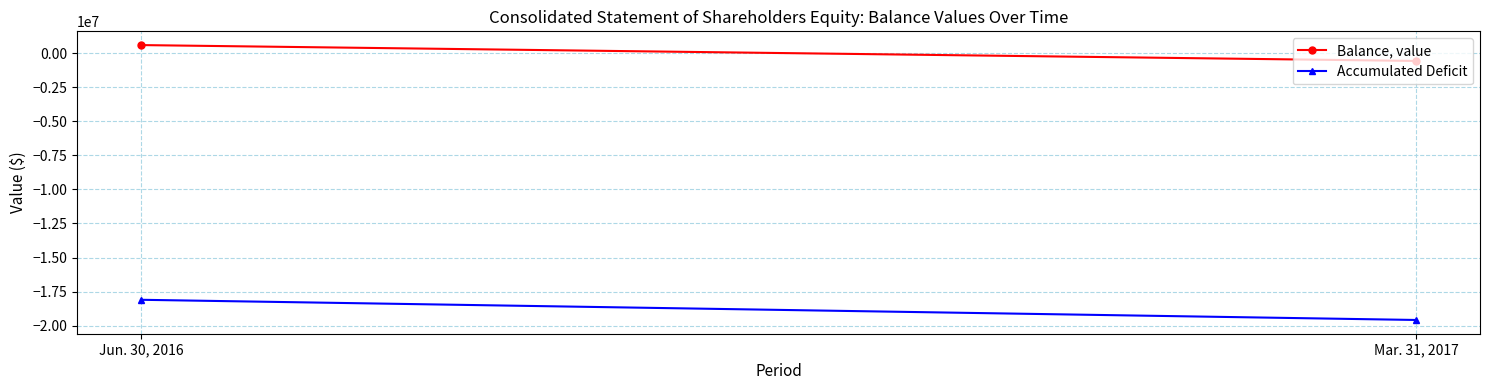

Between Mar. 31, 2017 and Jun. 30, 2016, which is larger?

Jun. 30, 2016